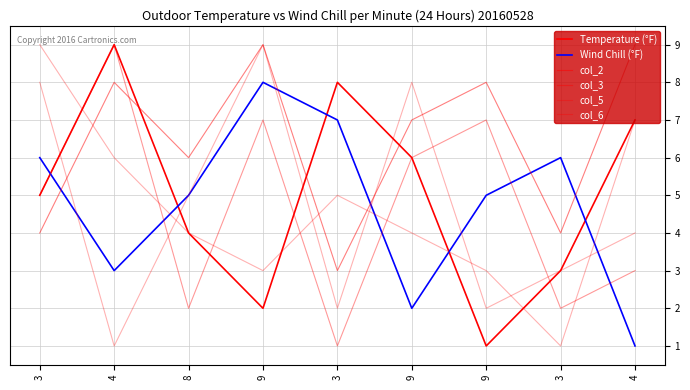

How many lines are shown in the chart?

6